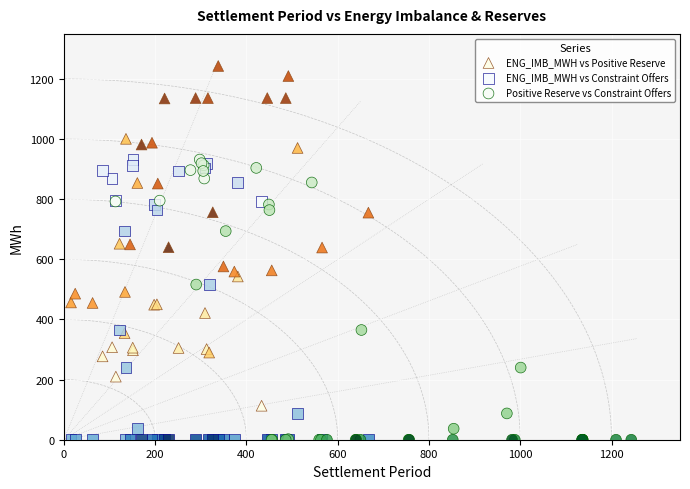

Which series contains the highest Y value?

ENG_IMB_MWH vs Positive Reserve